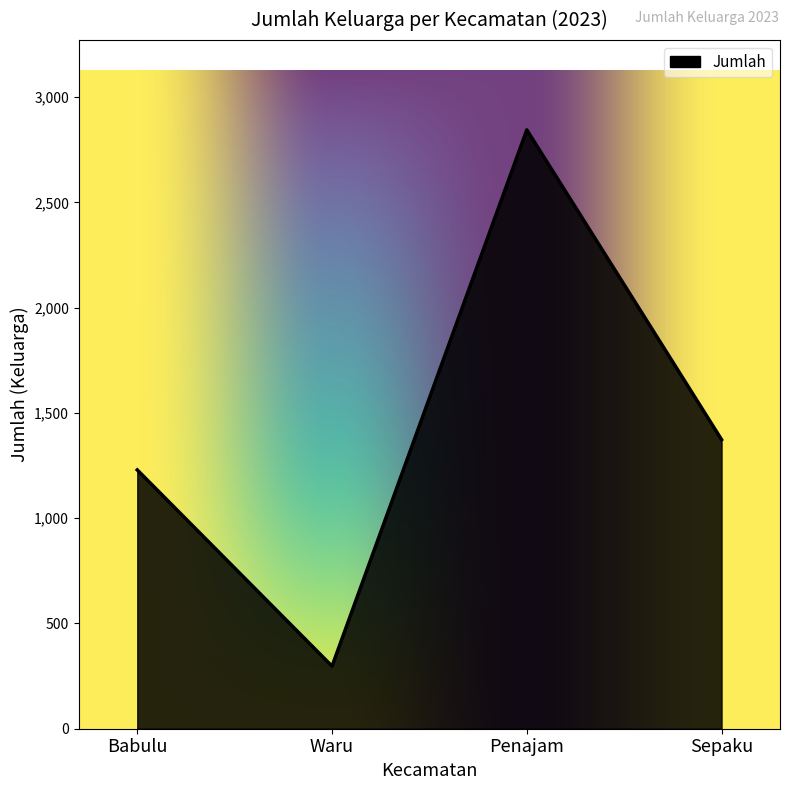

List the labels in order of value, smallest first.

Waru, Babulu, Sepaku, Penajam